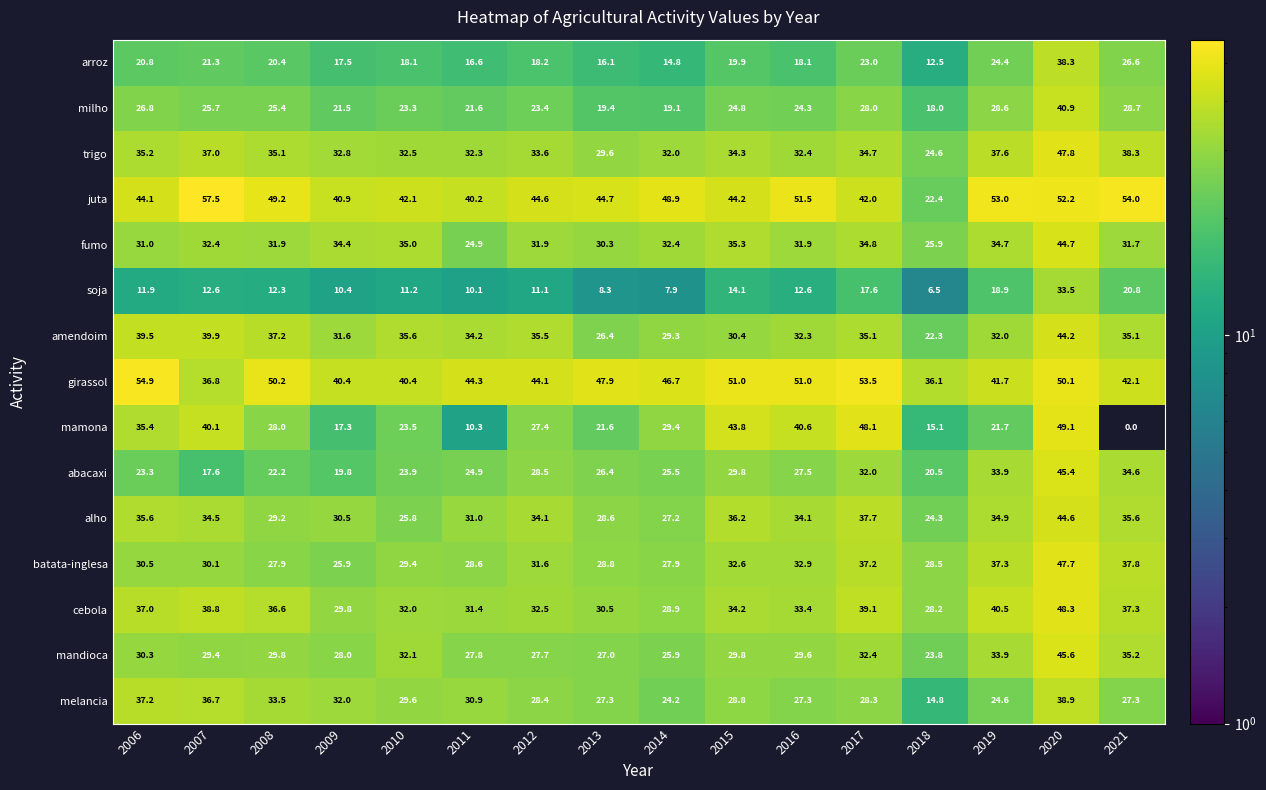

The fumo series shows 34.4 at 2009. True or false?

True